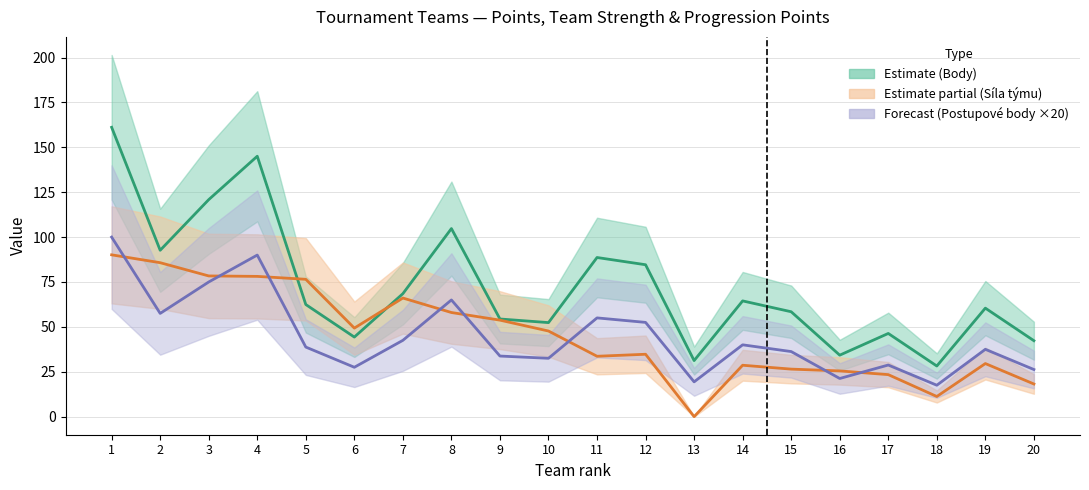

Count the number of data series in this chart.

3